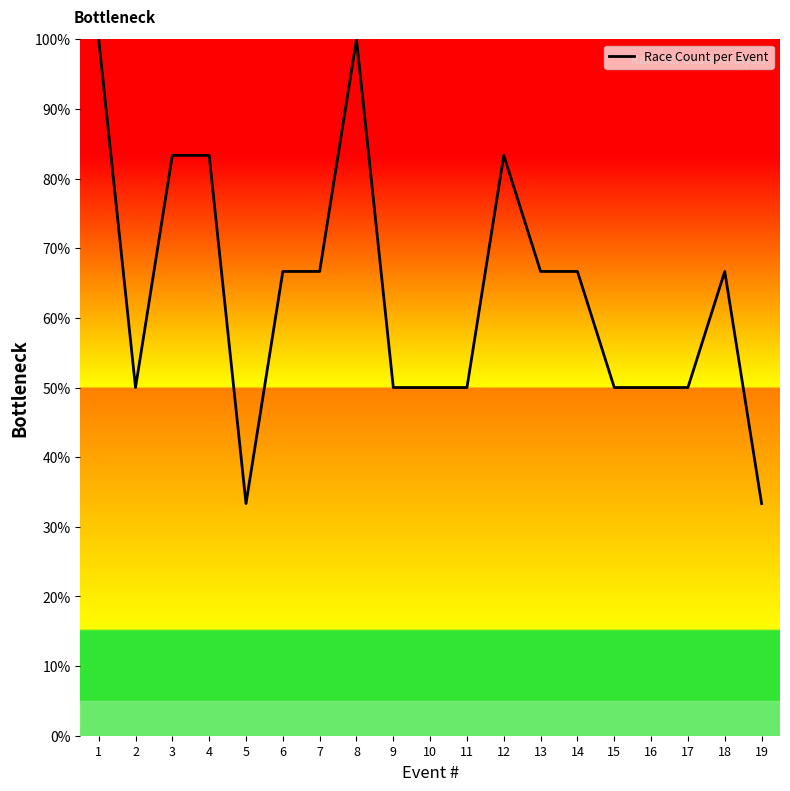

Reading right to left, what are all the values shown in this chart?

19=33.3	18=66.7	17=50.0	16=50.0	15=50.0	14=66.7	13=66.7	12=83.3	11=50.0	10=50.0	9=50.0	8=100.0	7=66.7	6=66.7	5=33.3	4=83.3	3=83.3	2=50.0	1=100.0